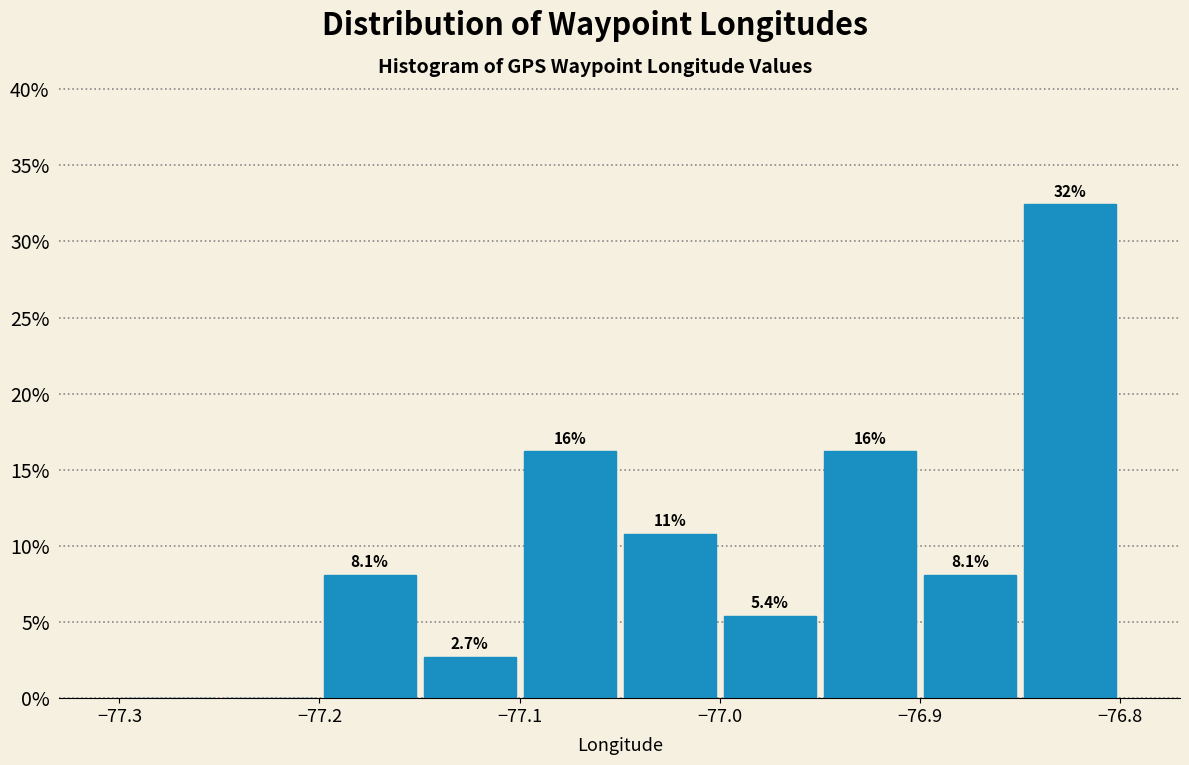

Which range on the x-axis has the tallest bar?

-76.85 to -76.80